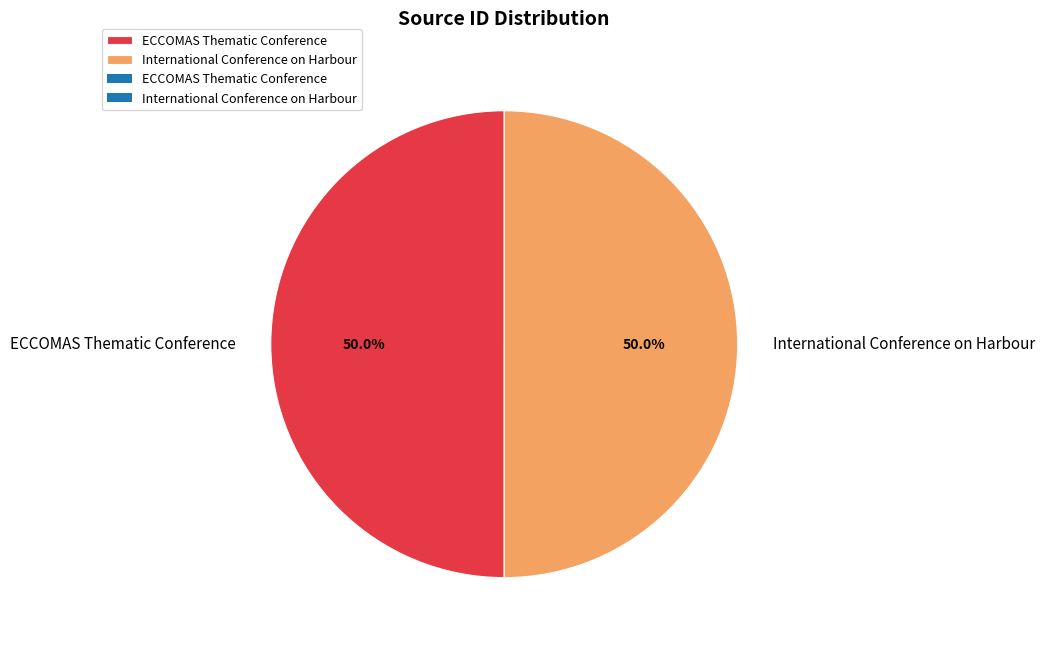

To the nearest percent, what portion does International Conference on Harbour represent?

50%